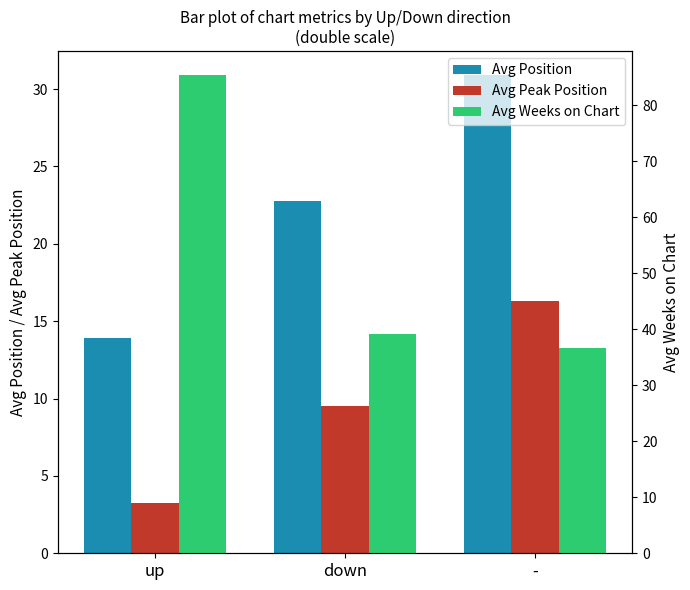

At which category does the chart reach its peak across all series?

up